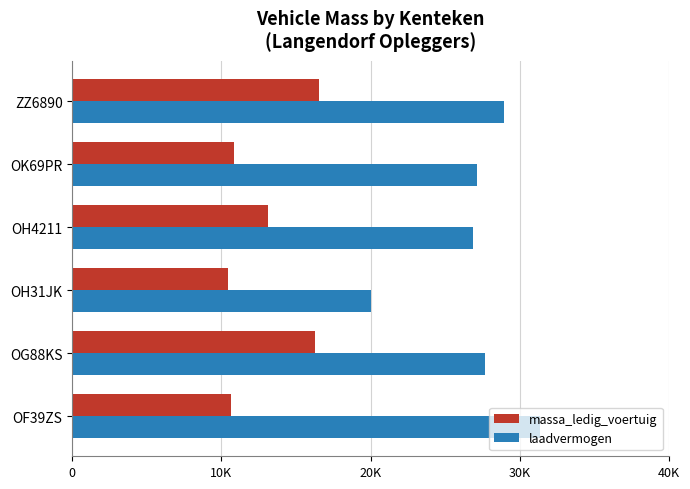

What is the value of the massa_ledig_voertuig bar at the 4th from the left?

13150